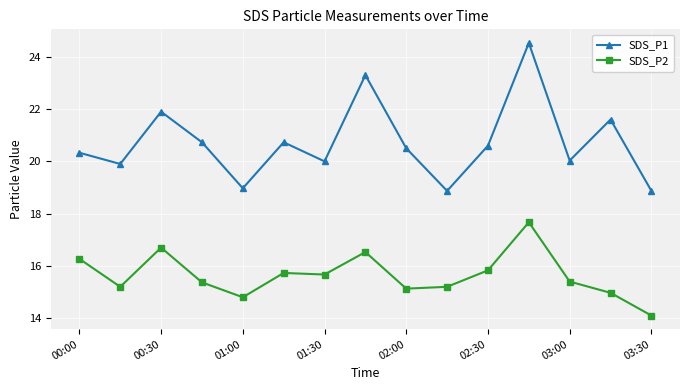

Count the number of categories in the chart.

15